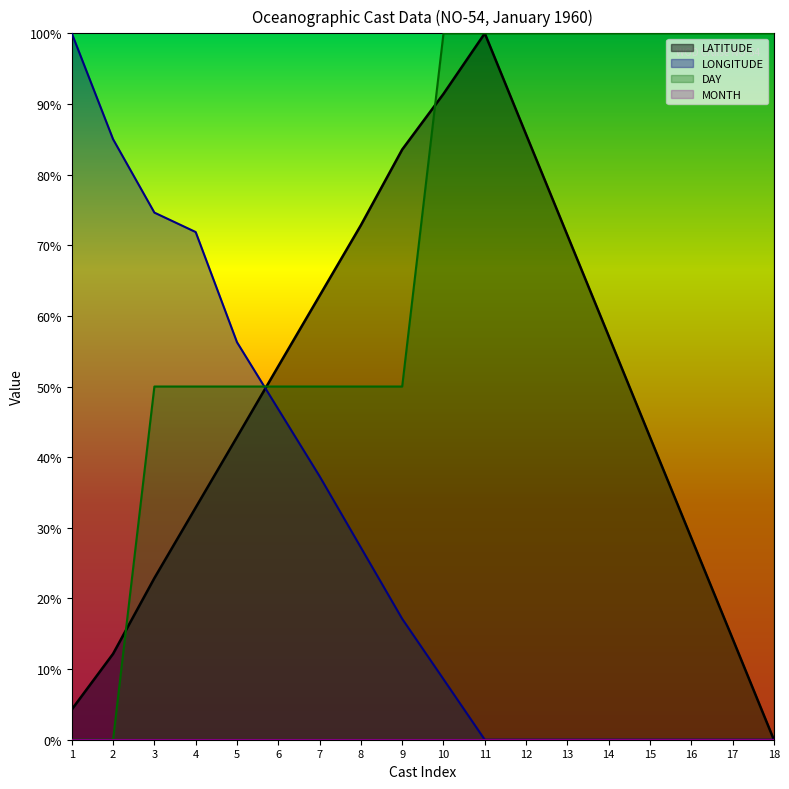

How many lines are shown in the chart?

4